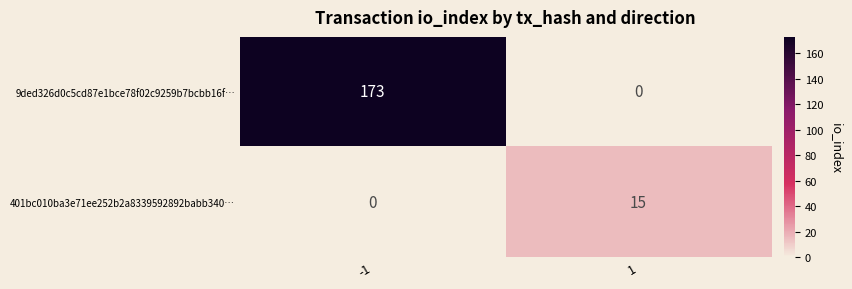

What is the maximum value for 401bc010ba3e71ee252b2a8339592892babb340…?

15